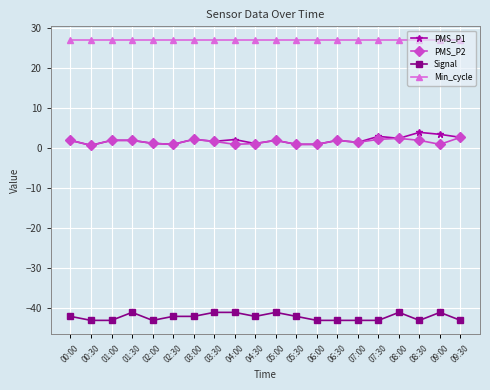

How many lines are shown in the chart?

4